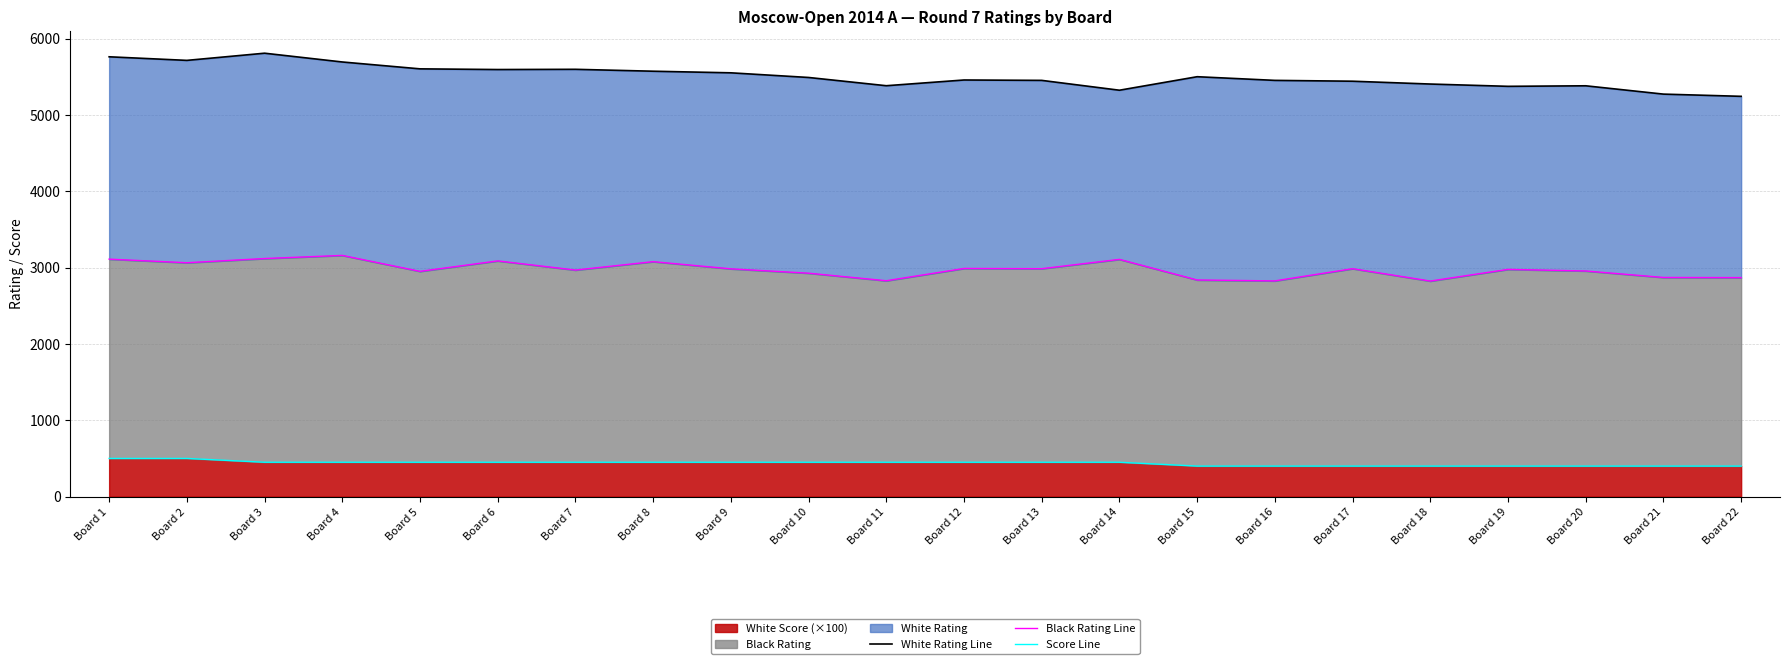

At which category does Black Rating Line reach its first local valley?

Board 2